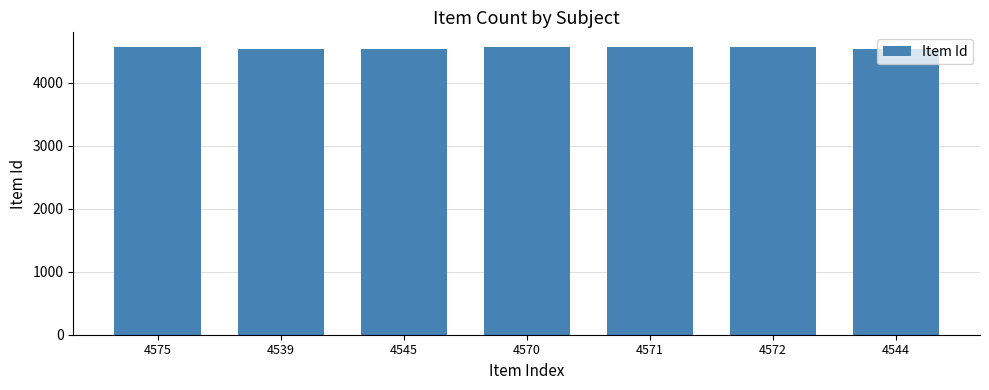

What is the change in value from 4575 to 4545?

-30